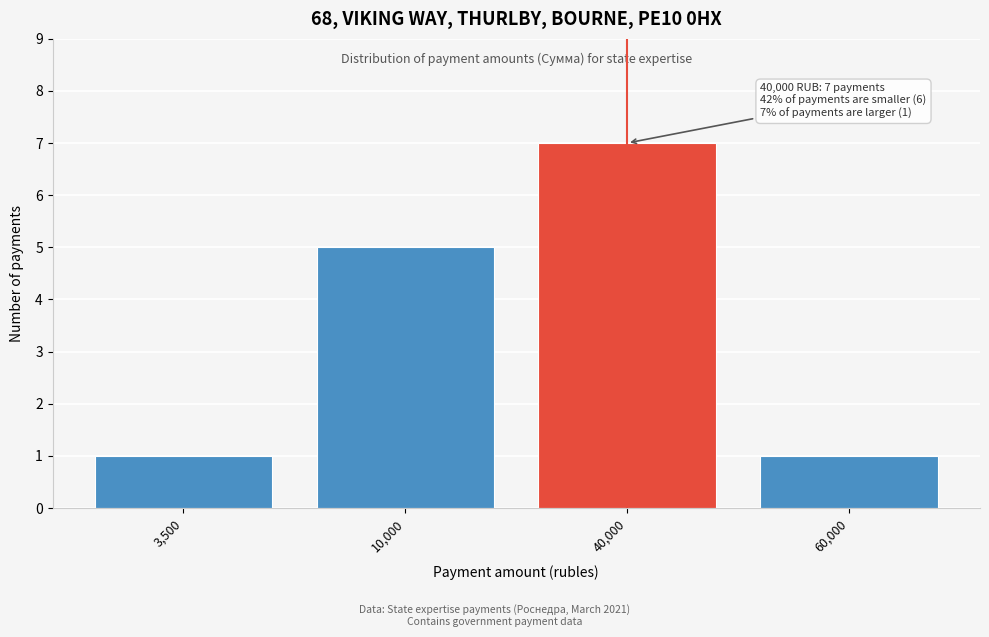

Reading left to right, what are all the values shown in this chart?

3,500=1	10,000=5	40,000=7	60,000=1